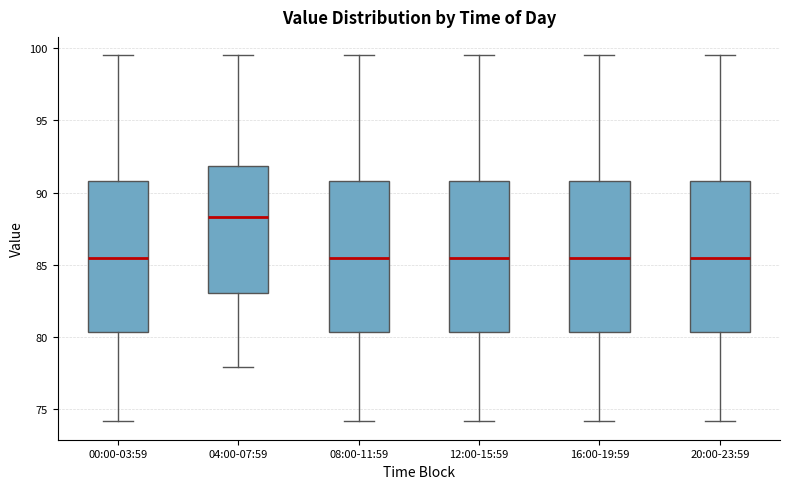

Which box has the highest median line?

04:00-07:59